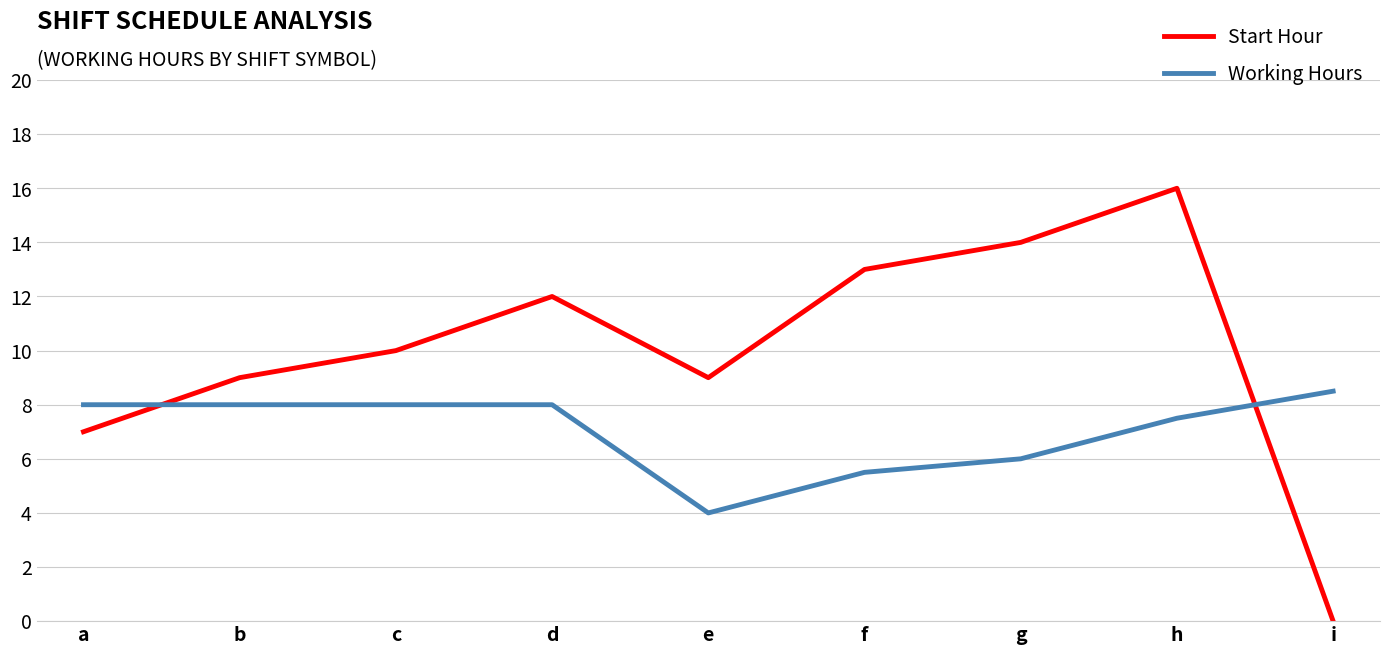

What is the minimum value for Working Hours?

4.0